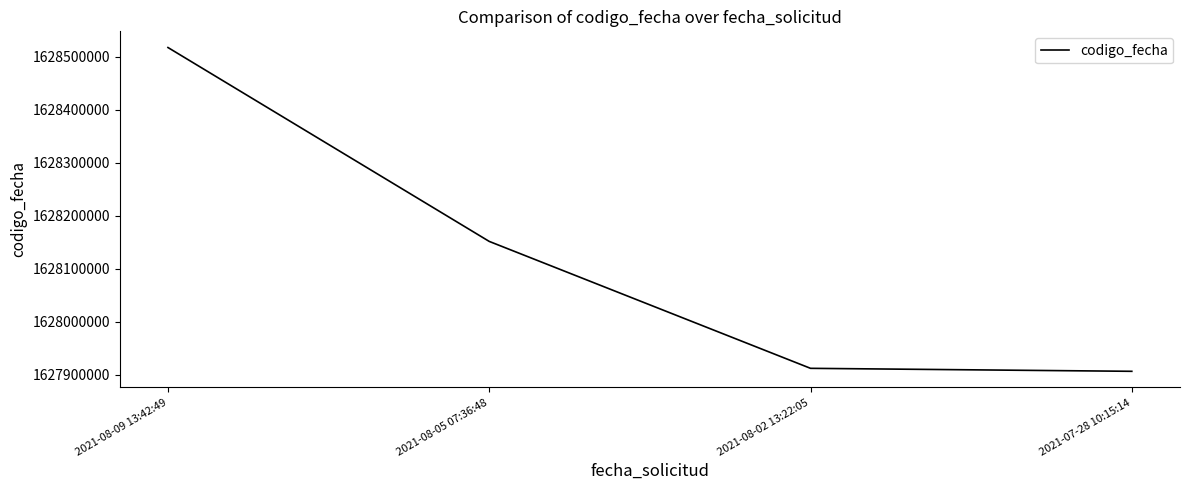

What is the sum of all values?

6512487313